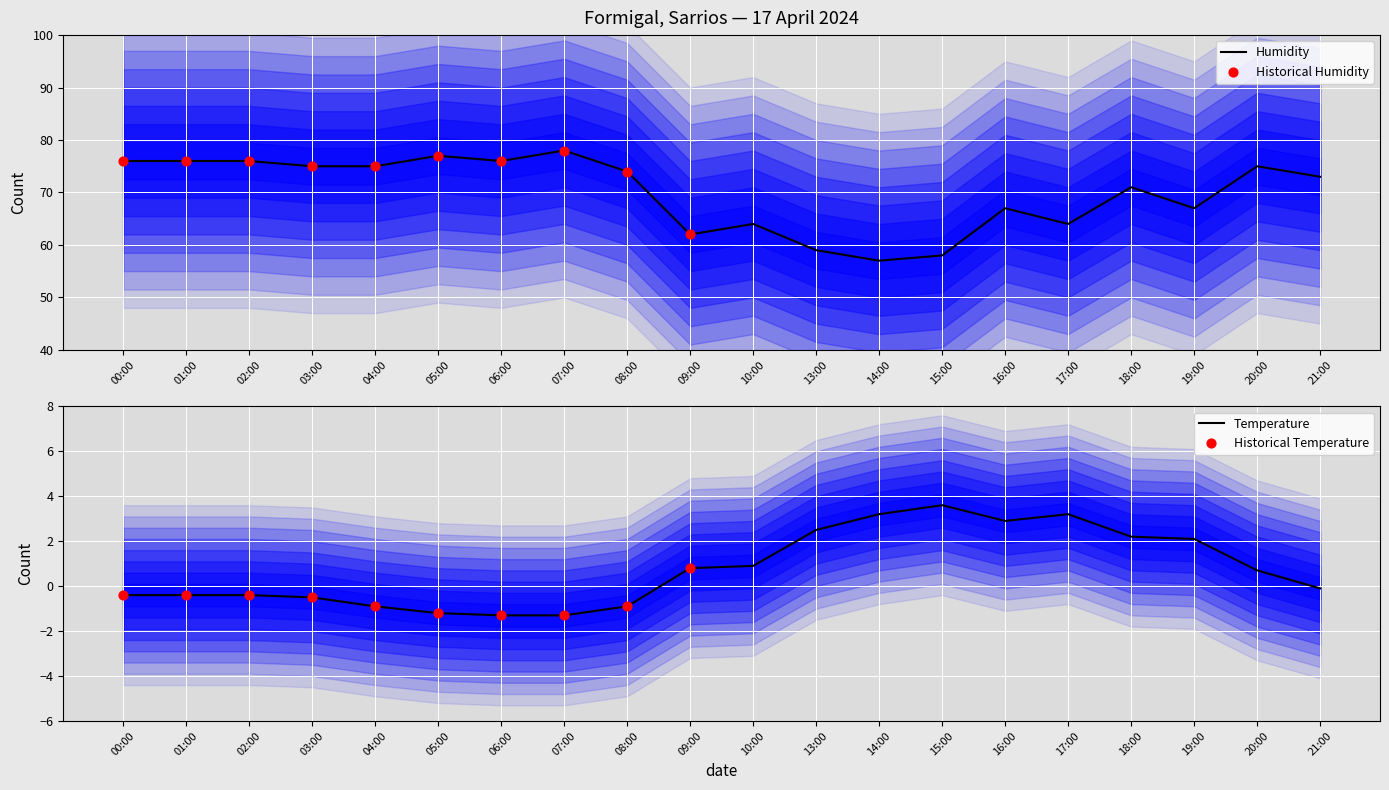

At which category is the sum across all series the highest?

07:00